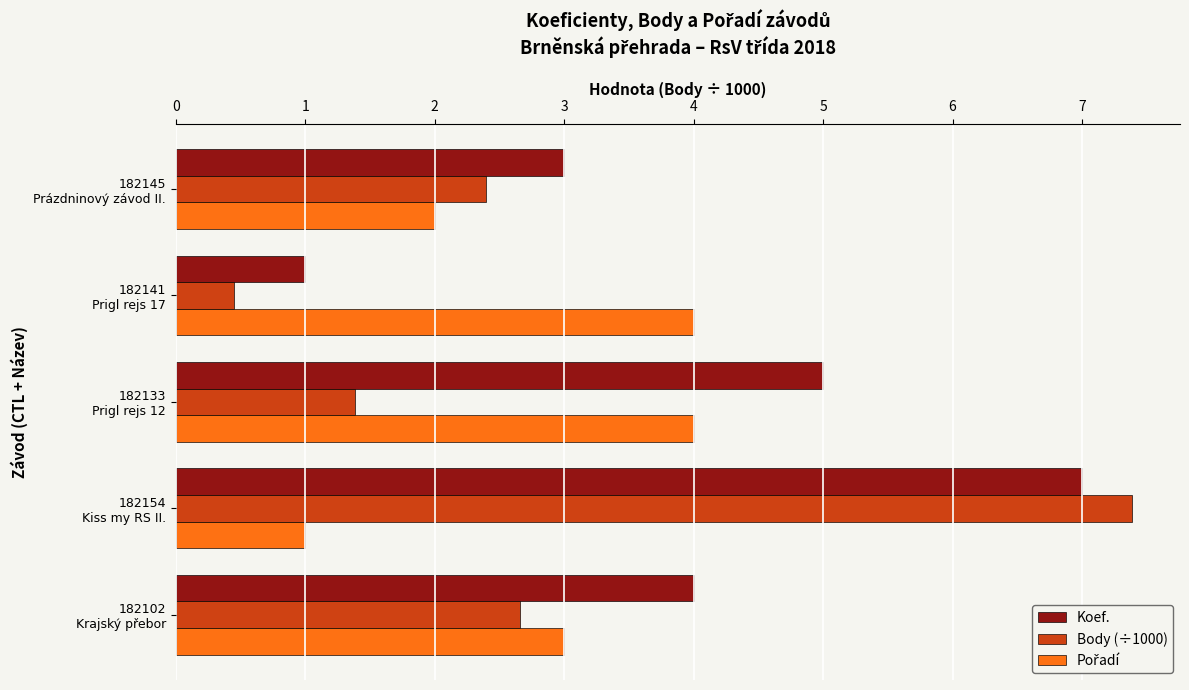

What is the difference between the second highest and second lowest values in the Body (÷1000) series?

1.3